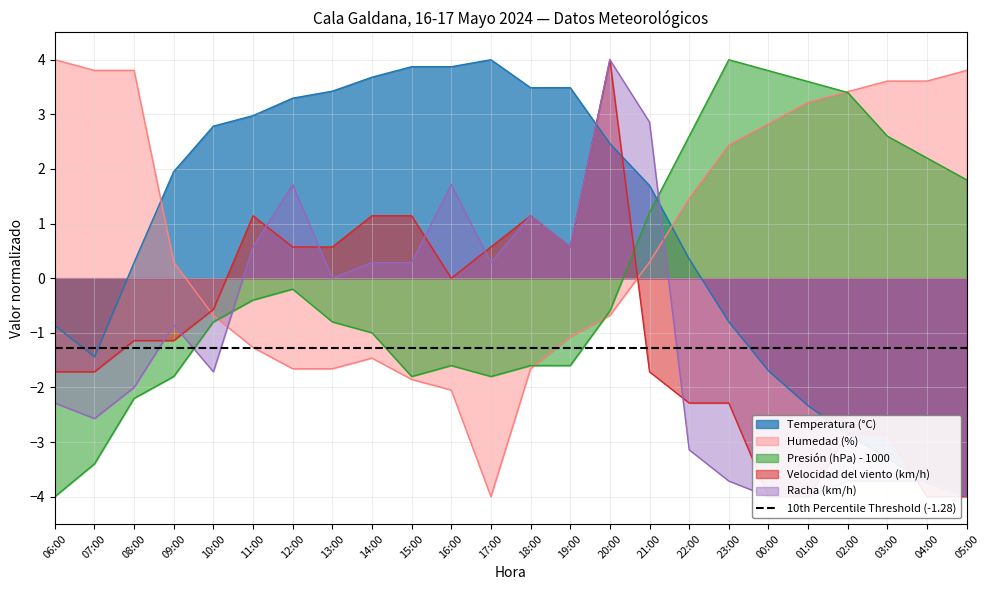

Which series ends up on top after the final intersection of Velocidad del viento (km/h) and Presión (hPa) - 1000?

Presión (hPa) - 1000